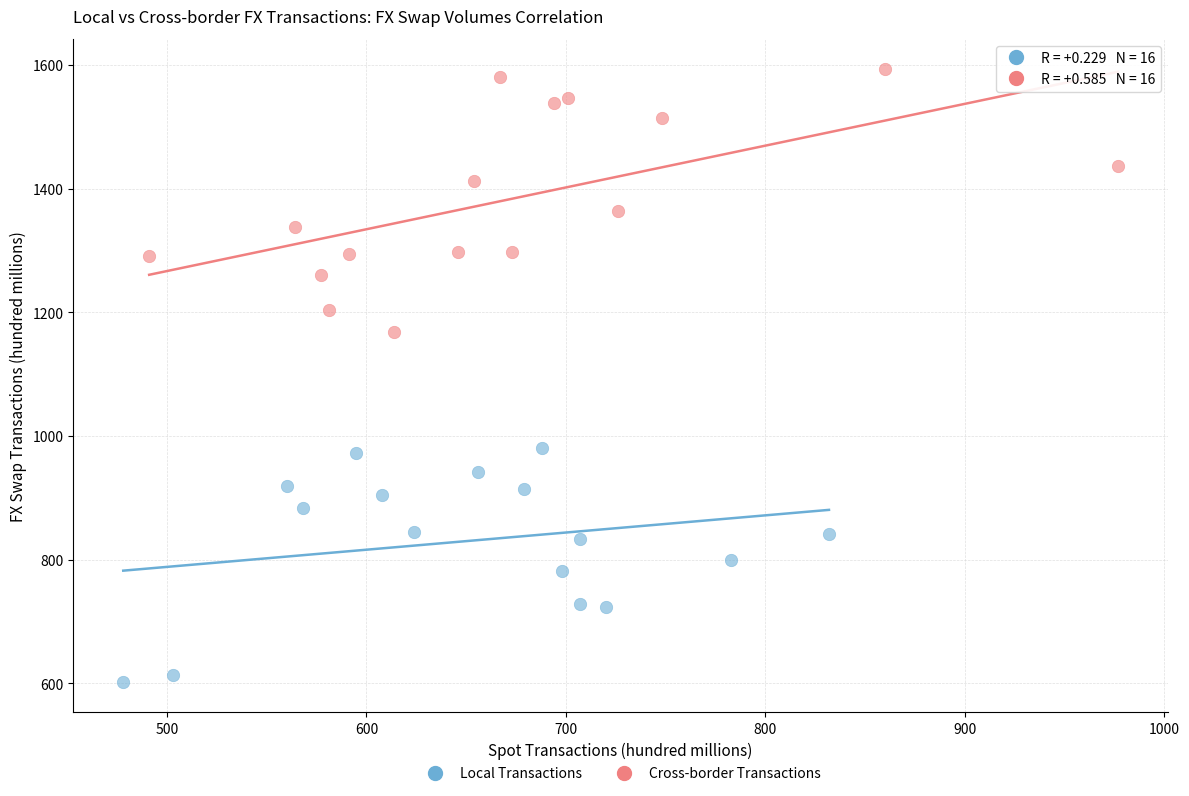

Which series reaches the minimum Y coordinate?

Local Transactions